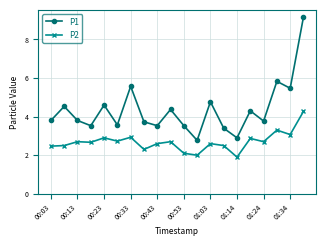

What is the value of the P1 point at the 15th from the left?

2.9